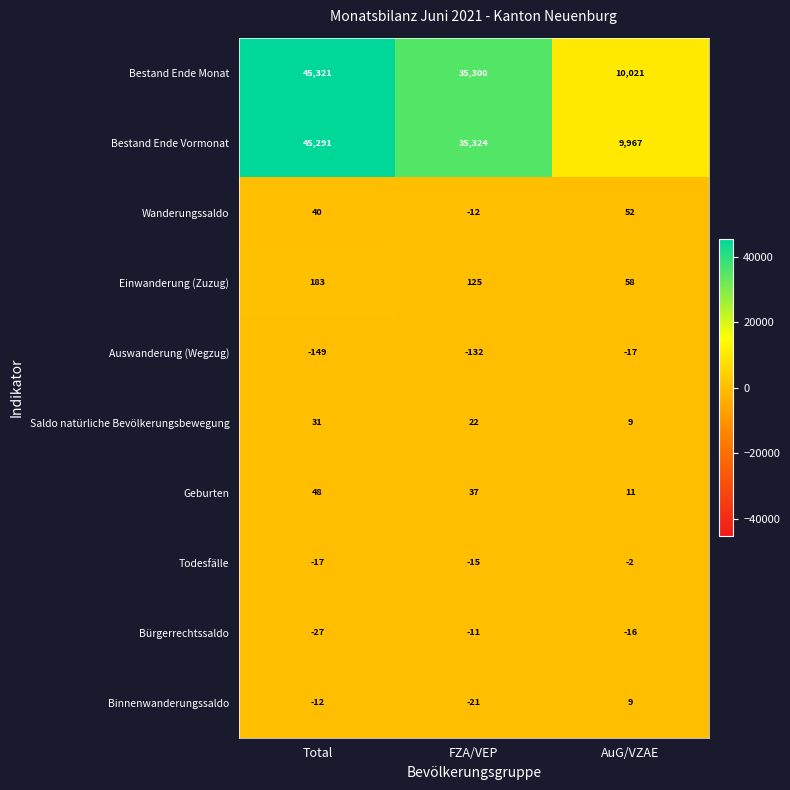

Reading right to left, list all the values displayed in this chart.

Bestand Ende Monat: 10021	35300	45321
Bestand Ende Vormonat: 9967	35324	45291
Wanderungssaldo: 52	-12	40
Einwanderung (Zuzug): 58	125	183
Auswanderung (Wegzug): -17	-132	-149
Saldo natürliche Bevölkerungsbewegung: 9	22	31
Geburten: 11	37	48
Todesfälle: -2	-15	-17
Bürgerrechtssaldo: -16	-11	-27
Binnenwanderungssaldo: 9	-21	-12